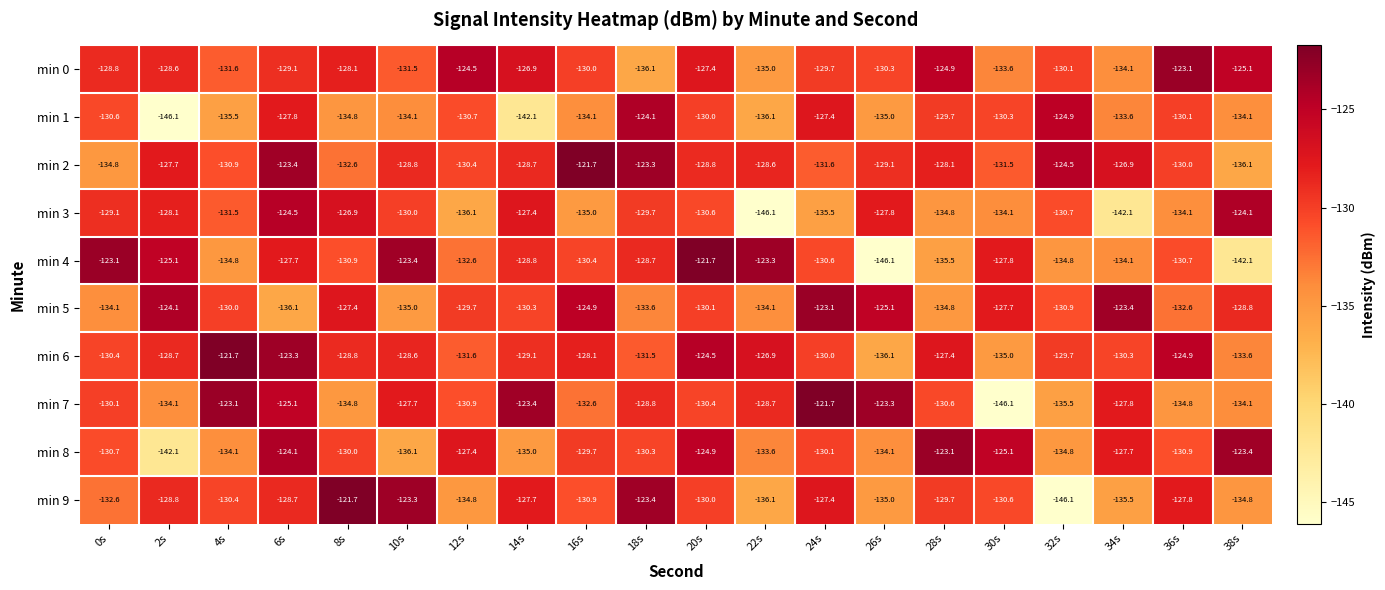

What is the difference between the highest and lowest values at 36s?

11.7